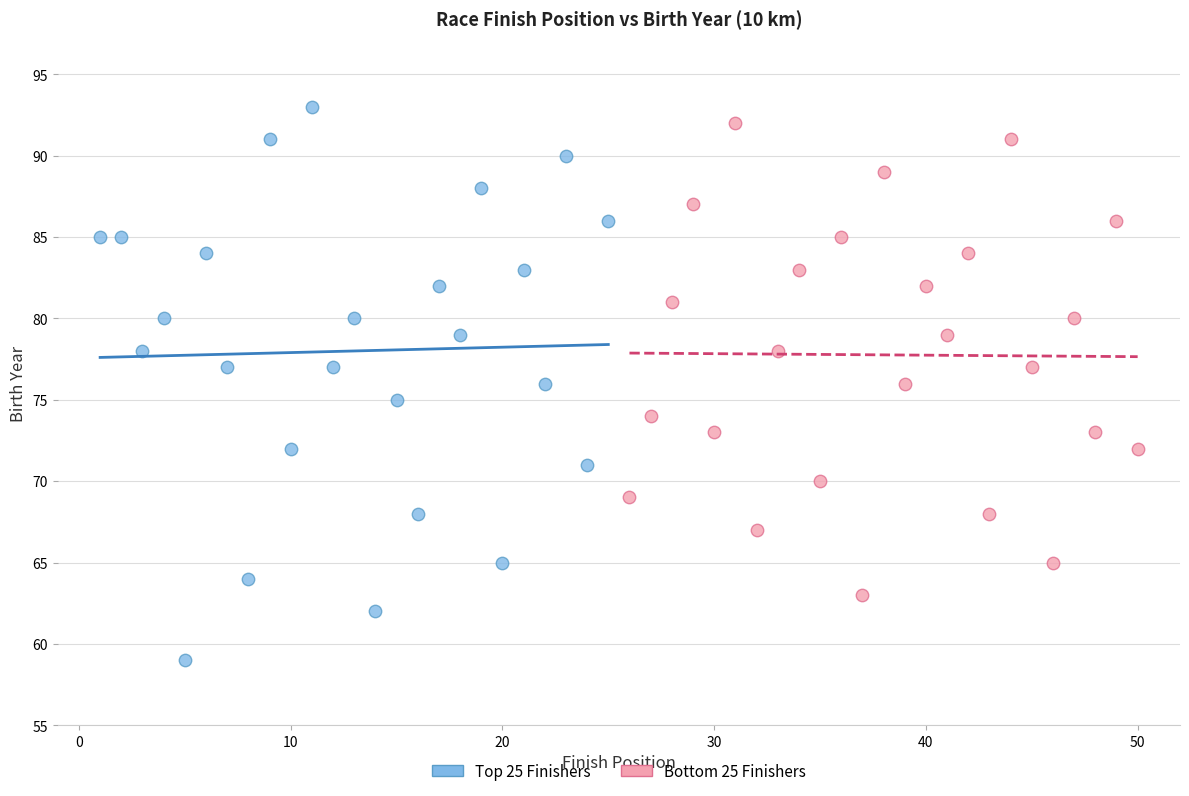

Which series contains the lowest Y value?

Top 25 Finishers